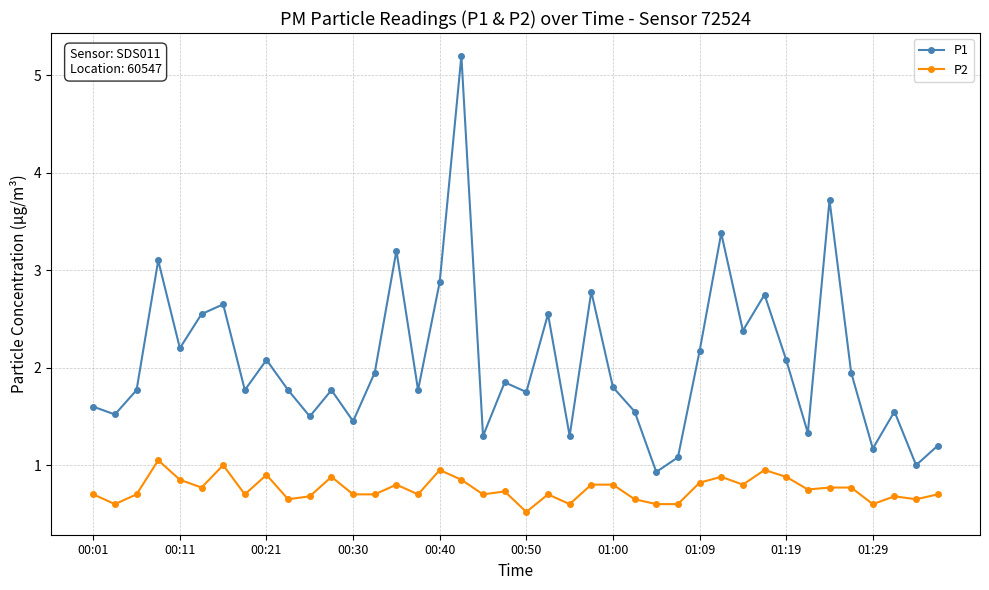

What is the difference between the maximum and minimum values in the P2 series?

0.5